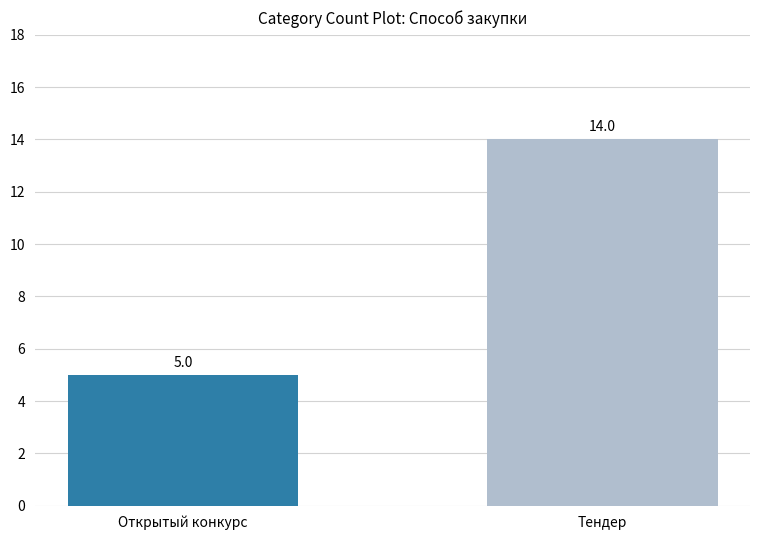

What is the change in value from Открытый конкурс to Тендер?

+9